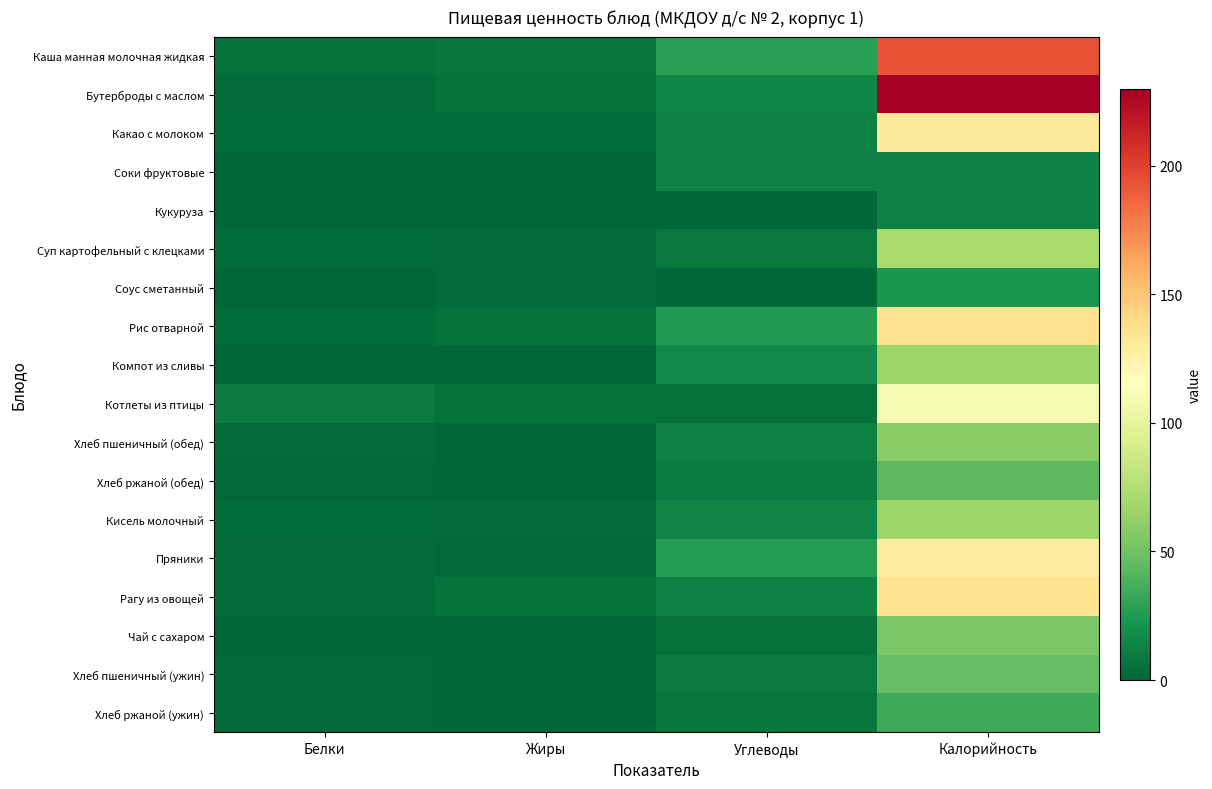

Reading left to right, what are all the values shown in this chart?

Каша манная молочная жидкая: Белки=5.6	Жиры=6.7	Углеводы=27.8	Калорийность=193.9
Бутерброды с маслом: Белки=2.2	Жиры=5.7	Углеводы=15.0	Калорийность=229.8
Какао с молоком: Белки=2.9	Жиры=3.1	Углеводы=13.3	Калорийность=129.6
Соки фруктовые: Белки=0.6	Жиры=0.1	Углеводы=12.1	Калорийность=12.9
Кукуруза: Белки=0.0	Жиры=0.0	Углеводы=0.0	Калорийность=12.9
Суп картофельный с клецками: Белки=3.5	Жиры=2.5	Углеводы=8.6	Калорийность=70.2
Соус сметанный: Белки=0.3	Жиры=1.9	Углеводы=0.7	Калорийность=23.1
Рис отварной: Белки=3.1	Жиры=4.8	Углеводы=25.6	Калорийность=136.4
Компот из сливы: Белки=0.3	Жиры=0.1	Углеводы=16.3	Калорийность=66.7
Котлеты из птицы: Белки=9.3	Жиры=5.7	Углеводы=5.3	Калорийность=109.7
Хлеб пшеничный (обед): Белки=2.0	Жиры=0.2	Углеводы=12.1	Калорийность=58.8
Хлеб ржаной (обед): Белки=1.7	Жиры=0.3	Углеводы=9.9	Калорийность=43.5
Кисель молочный: Белки=2.7	Жиры=2.3	Углеводы=13.5	Калорийность=67.2
Пряники: Белки=2.1	Жиры=1.6	Углеводы=26.2	Калорийность=128.1
Рагу из овощей: Белки=2.0	Жиры=6.3	Углеводы=11.9	Калорийность=135.0
Чай с сахаром: Белки=0.1	Жиры=0.0	Углеводы=4.5	Калорийность=54.0
Хлеб пшеничный (ужин): Белки=1.6	Жиры=0.2	Углеводы=9.7	Калорийность=47.0
Хлеб ржаной (ужин): Белки=1.4	Жиры=0.3	Углеводы=8.0	Калорийность=34.8